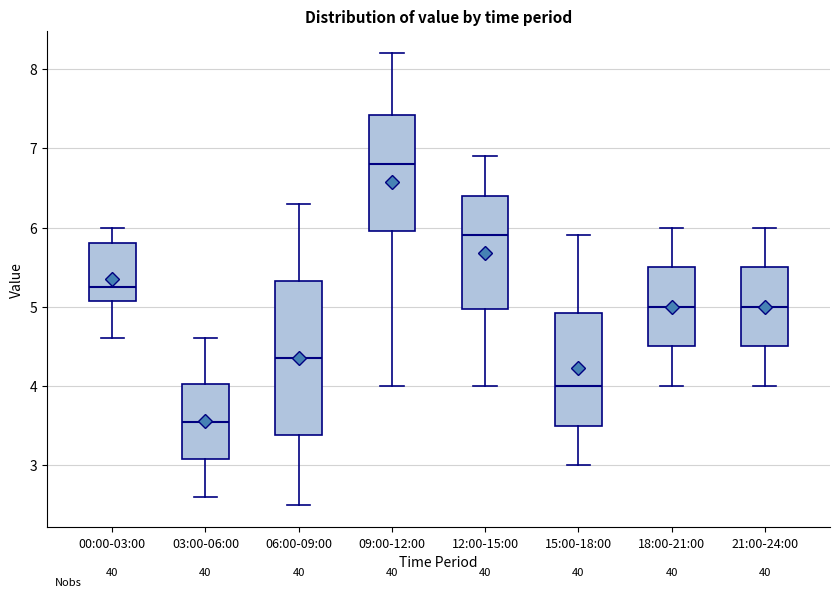

Comparing the boxes themselves (not the whiskers), which one is the tallest?

06:00-09:00